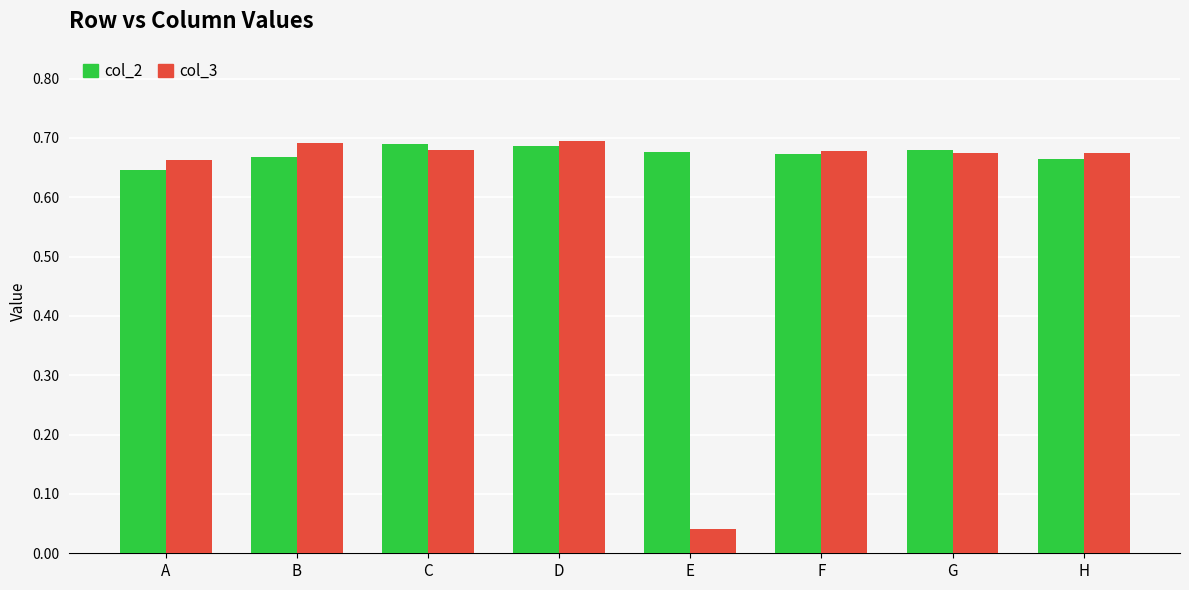

Which series has the widest spread of values?

col_3